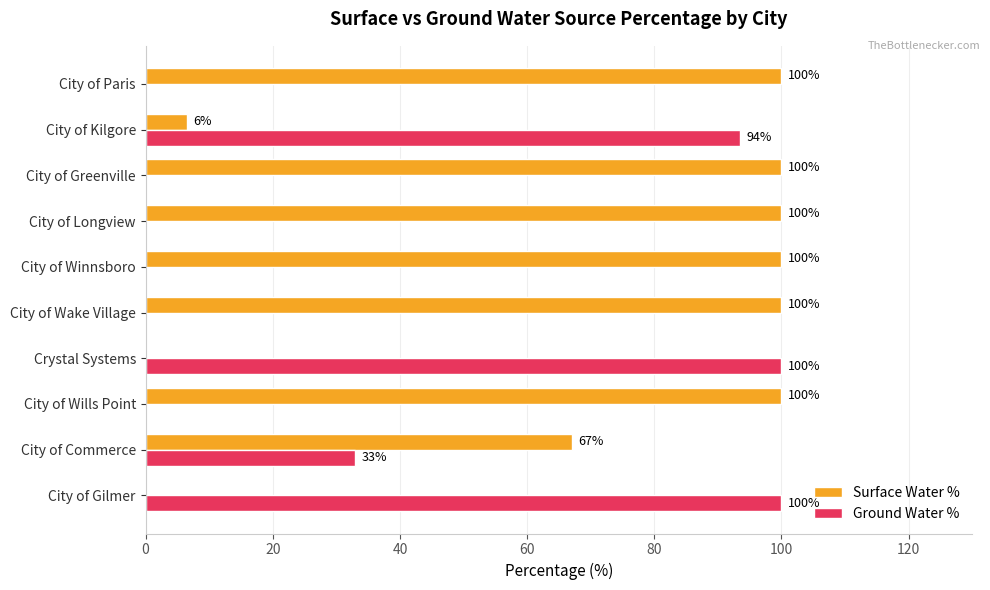

What is the highest value of the Ground Water % series?

100.0